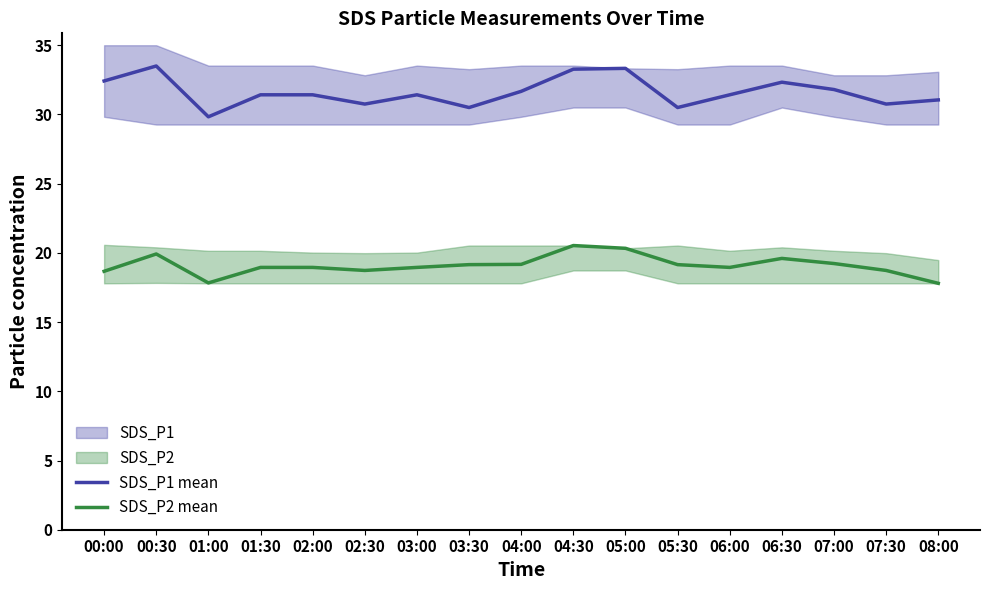

At which category does SDS_P2 mean reach its first local peak?

00:30